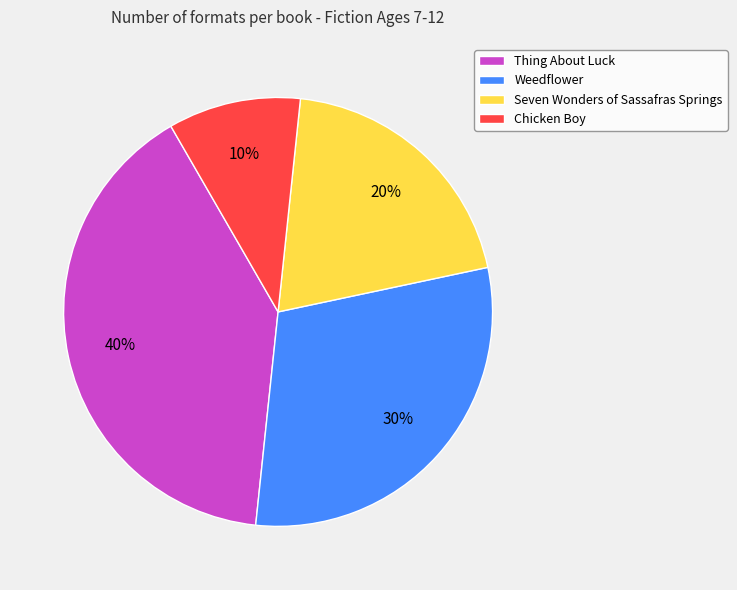

To the nearest percent, what portion does Thing About Luck represent?

40%